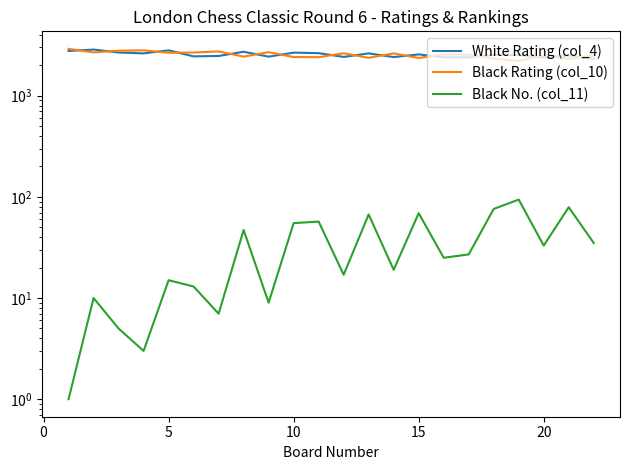

Reading right to left, list all the values displayed in this chart.

White Rating (col_4): 2320	2499	2388	2521	2538	2395	2395	2560	2410	2620	2418	2635	2665	2433	2718	2470	2448	2808	2620	2674	2858	2770
Black Rating (col_10): 2485	2313	2503	2208	2325	2541	2560	2361	2620	2368	2628	2404	2410	2692	2434	2740	2673	2658	2809	2785	2680	2905
Black No. (col_11): 35	79	33	94	76	27	25	69	19	67	17	57	55	9	47	7	13	15	3	5	10	1